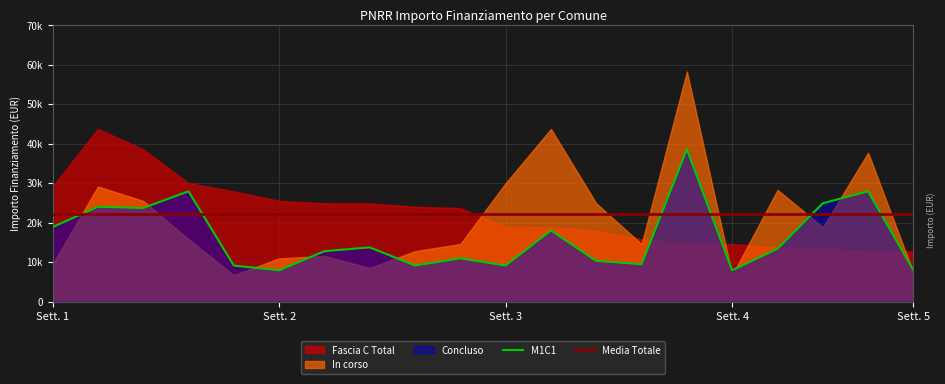

True or false: Media Totale has more than 0 points higher than both neighbors.

False